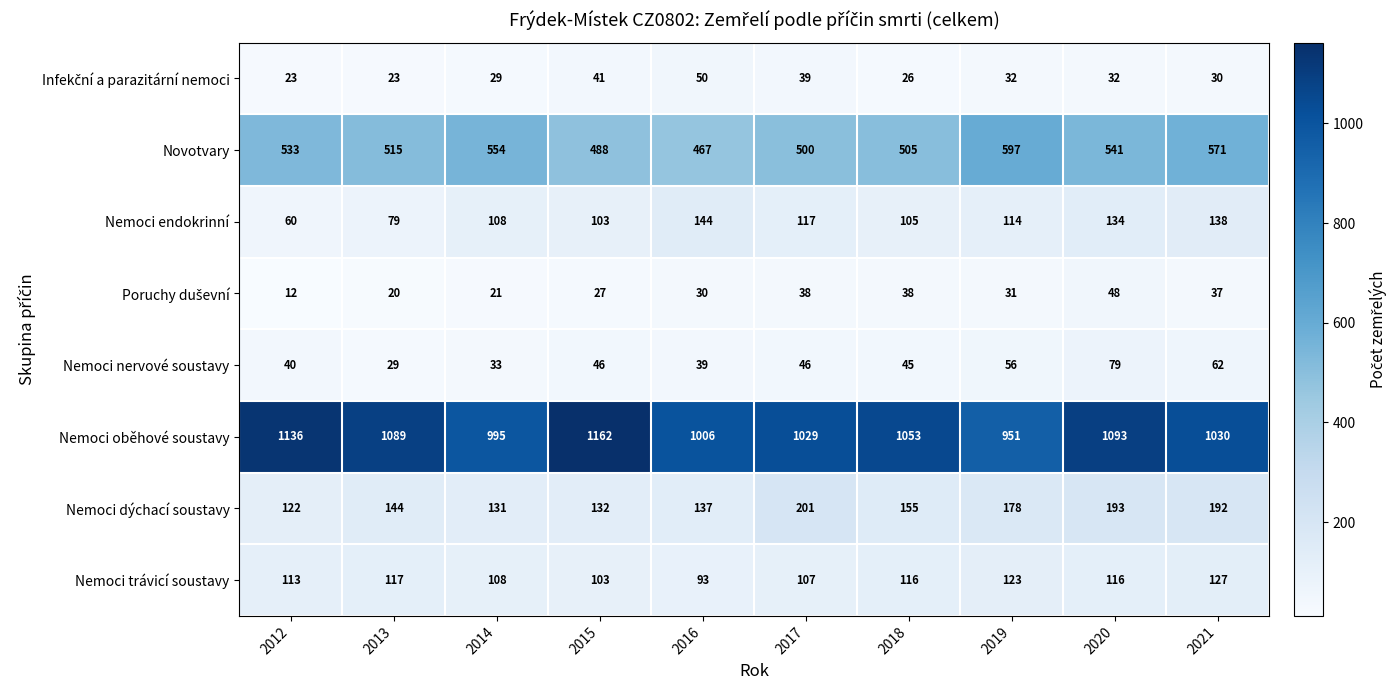

Which series has the largest range (max minus min)?

Nemoci oběhové soustavy